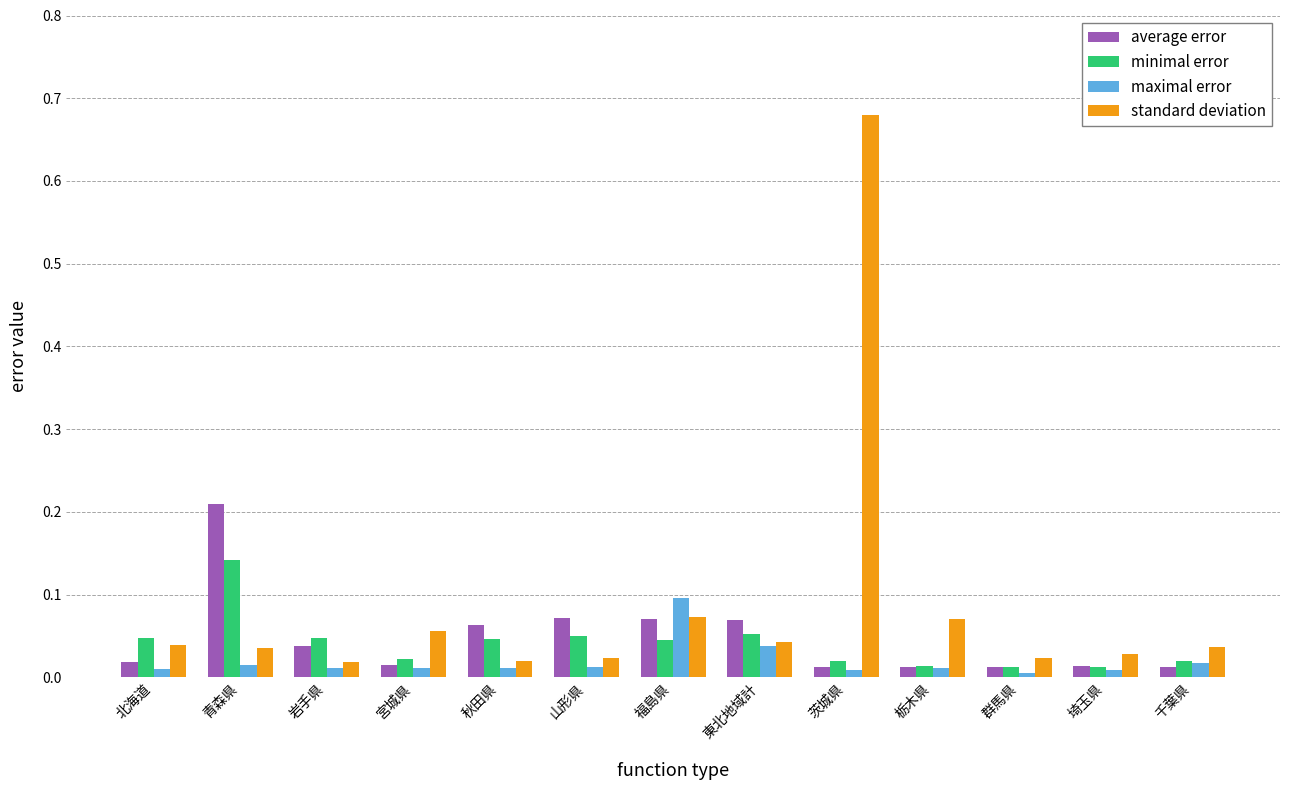

True or false: average error has a value of 0.0 at 栃木県.

True